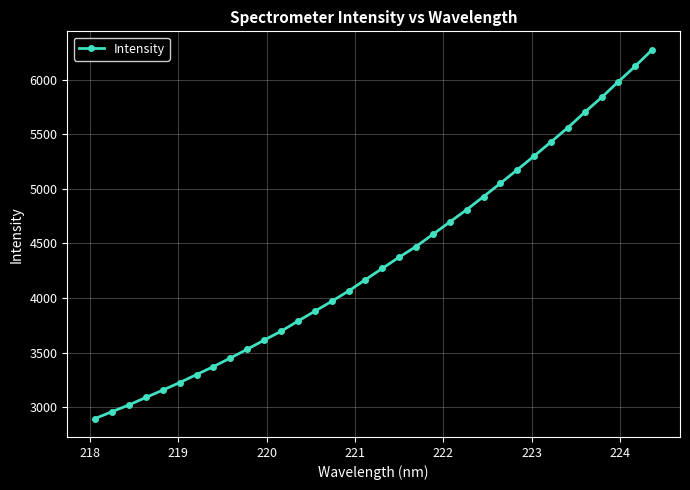

What is the average value?

4345.9